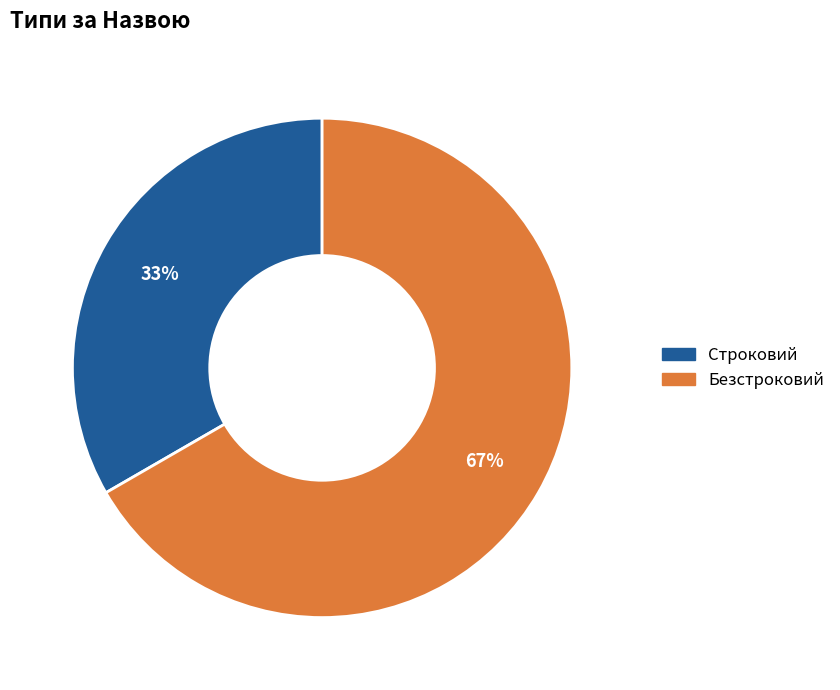

Approximately how many times larger is the value at Строковий compared to Безстроковий?

0.5